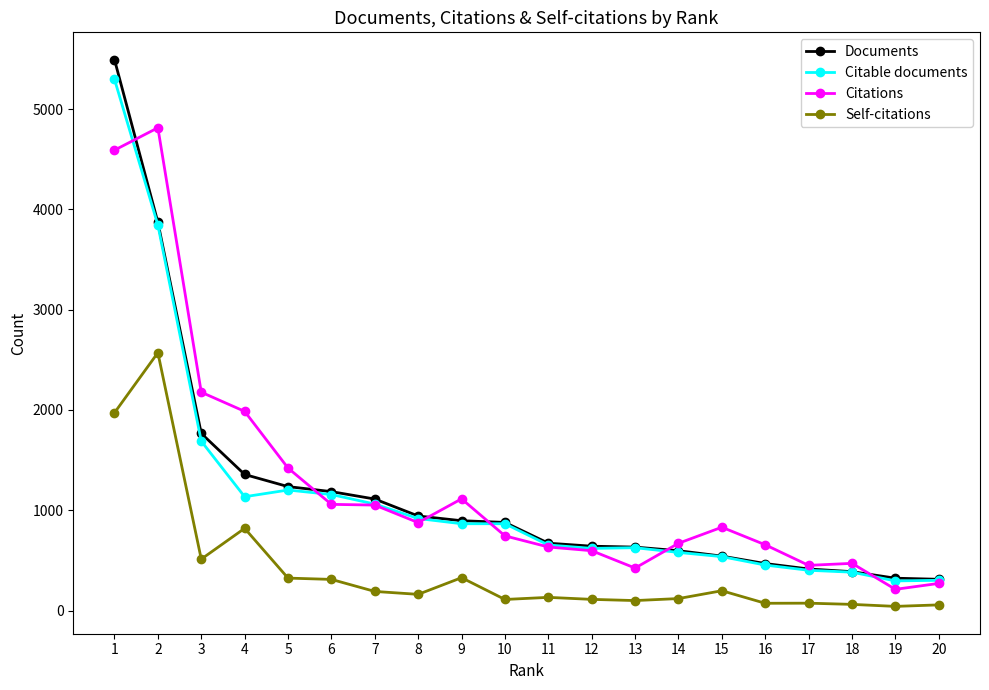

True or false: Self-citations and Citations intersect in this chart.

False